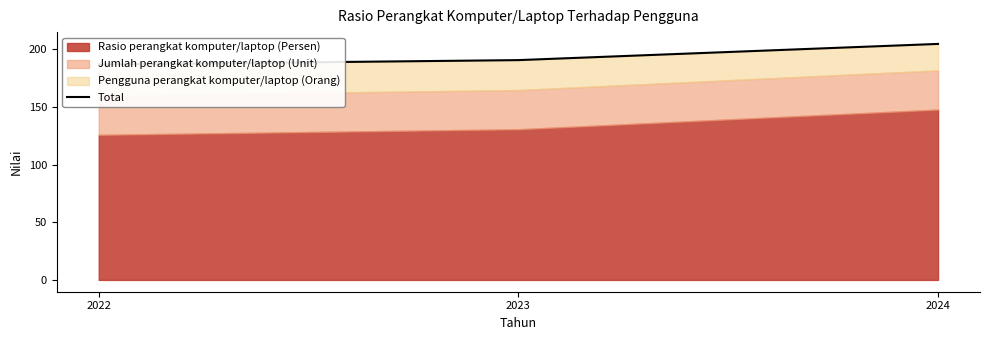

List the labels in order of value, smallest first.

2022, 2023, 2024